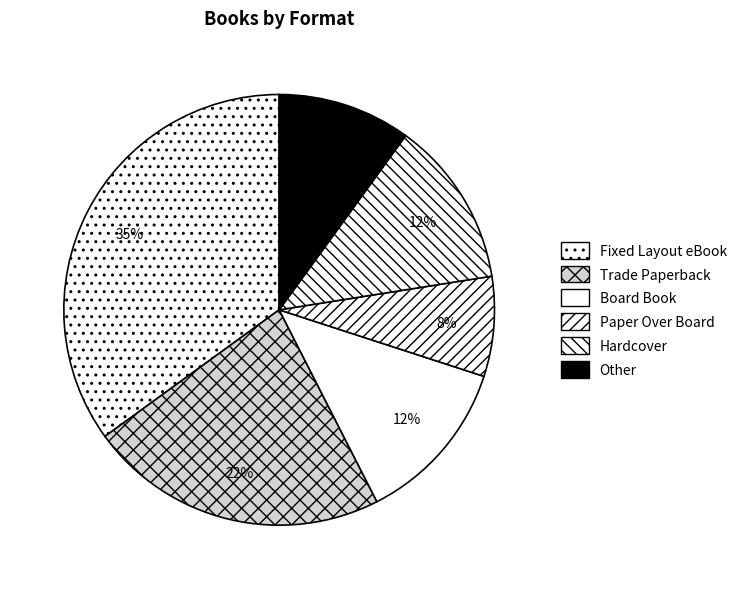

Does any single category account for the majority?

No